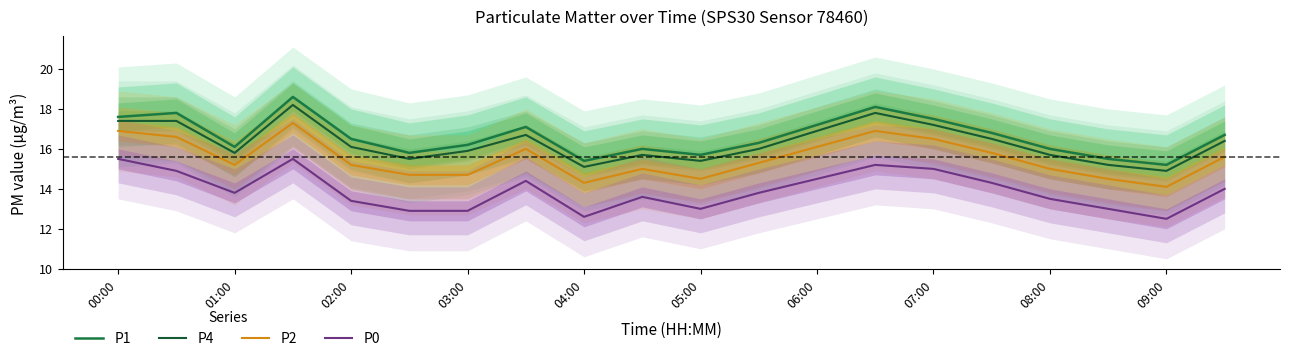

At how many categories does at least one series exceed 13?

20